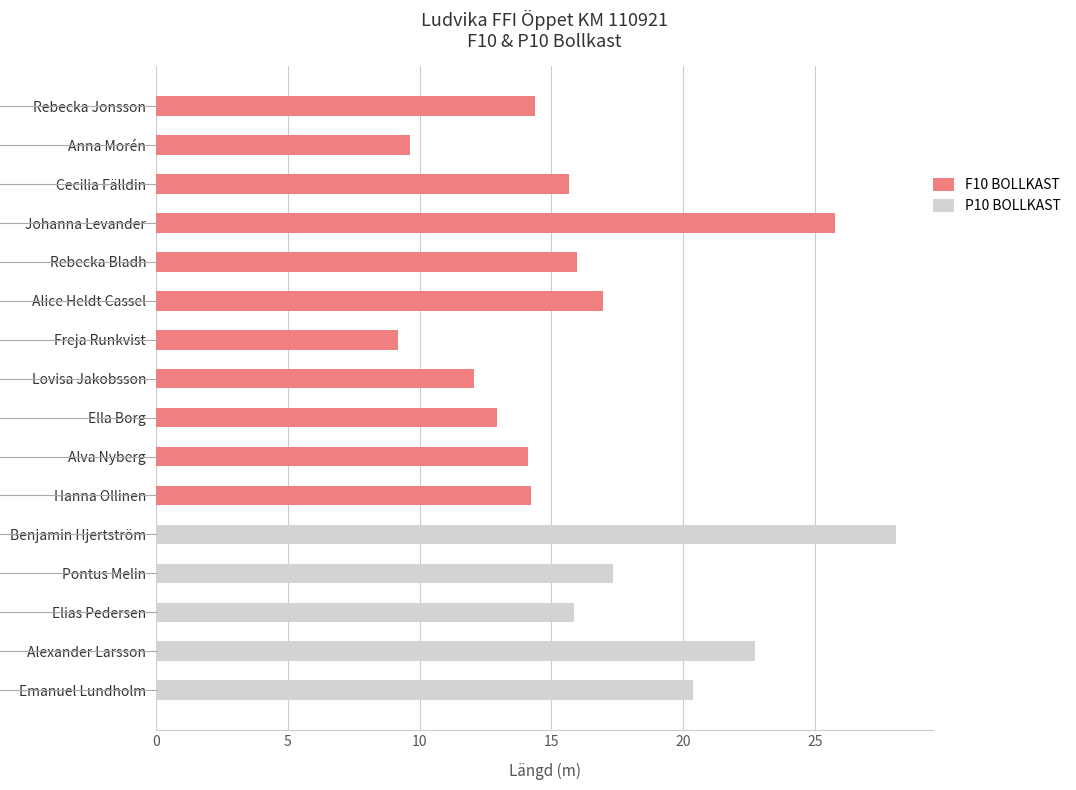

Rank the categories by value from highest to lowest.

Johanna Levander, Alice Heldt Cassel, Rebecka Bladh, Cecilia Fälldin, Rebecka Jonsson, Hanna Ollinen, Alva Nyberg, Ella Borg, Lovisa Jakobsson, Anna Morén, Freja Runkvist